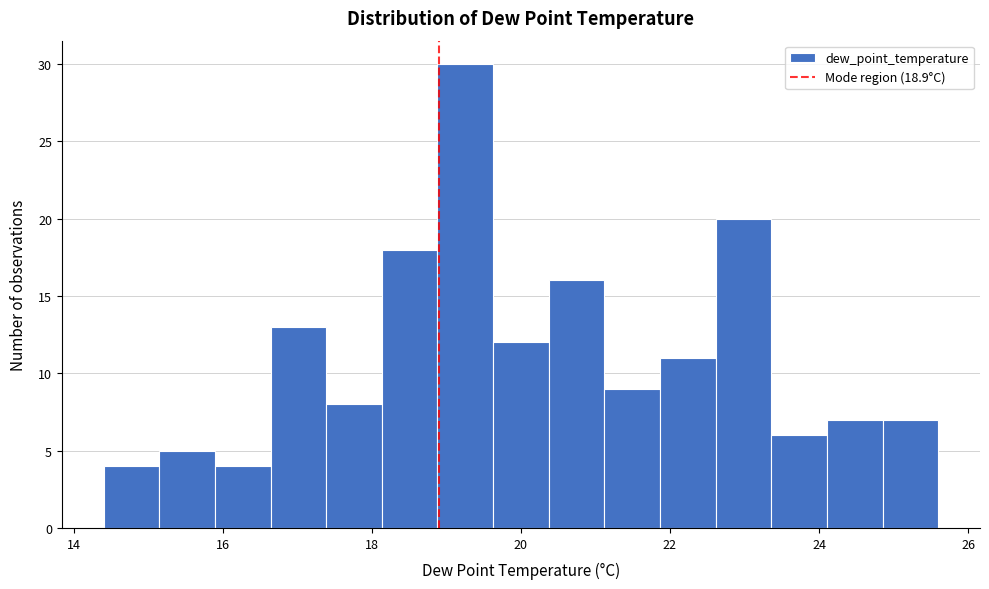

Around what value on the x-axis is the tallest bar? Give the approximate position of its centre, as read against the axis.

19.2